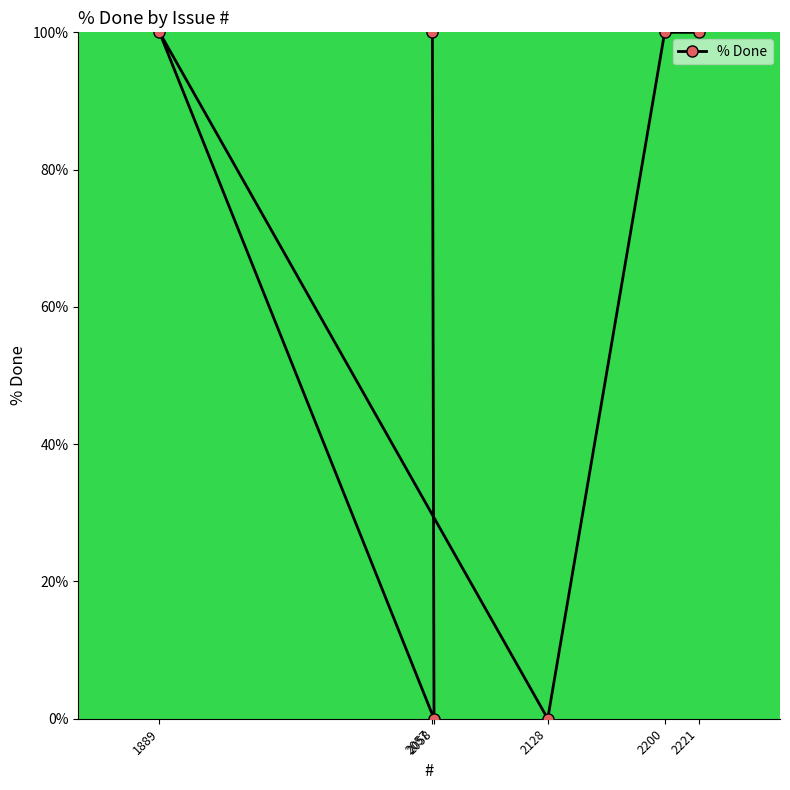

How many lines are shown in the chart?

1